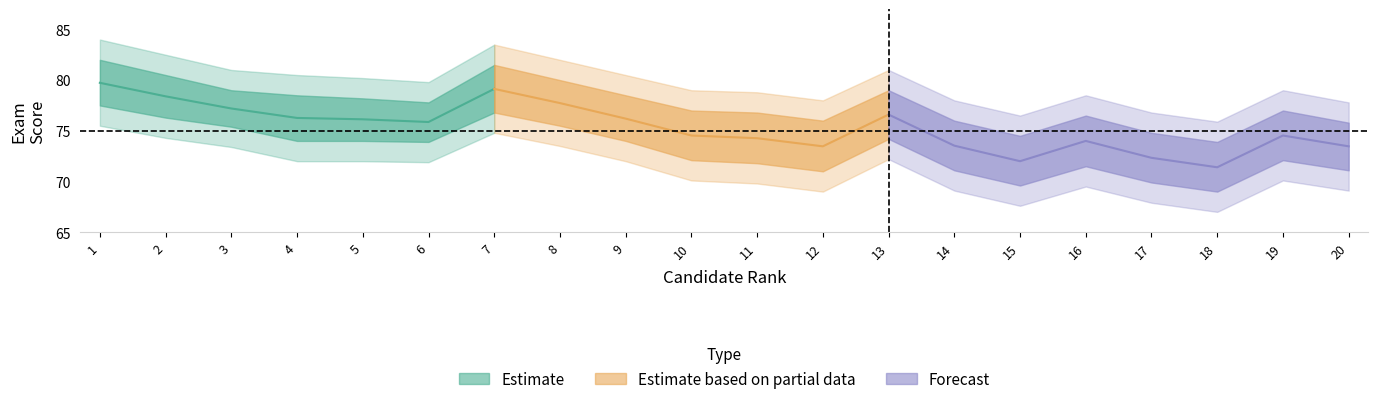

What is the sum of the rank values at 8 and 17?

25.0